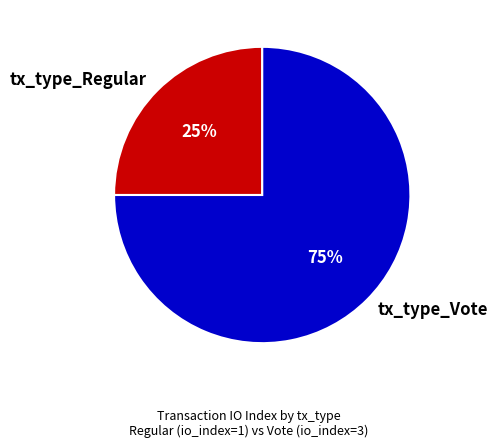

What is the smallest slice in the pie chart?

tx_type_Regular